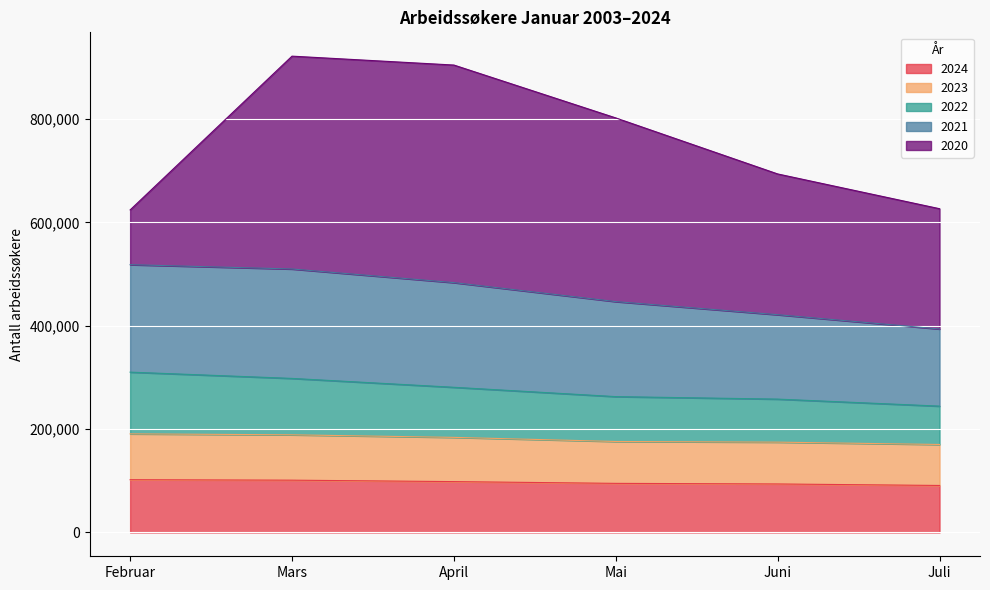

True or false: 2024 has a value of 177885 at Februar.

False